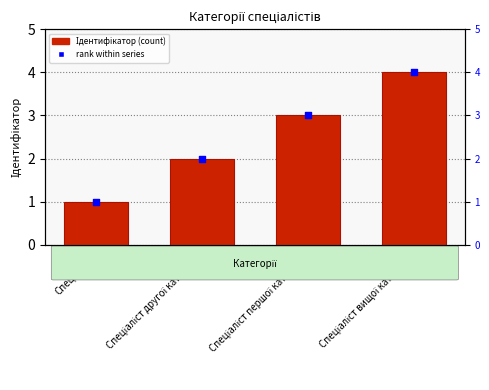

At which category is the sum across all series the highest?

Спеціаліст вищої категорії